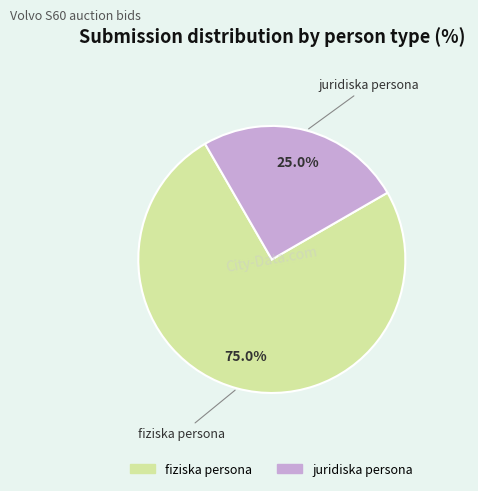

To the nearest percent, what is the average slice percentage?

50%